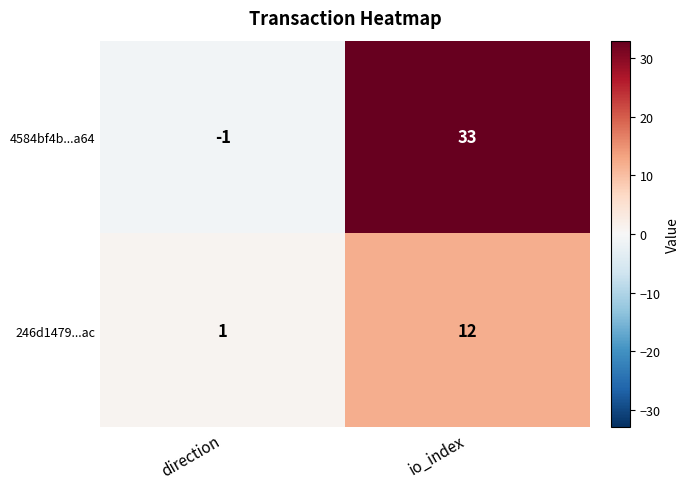

How many data points does each series have?

2